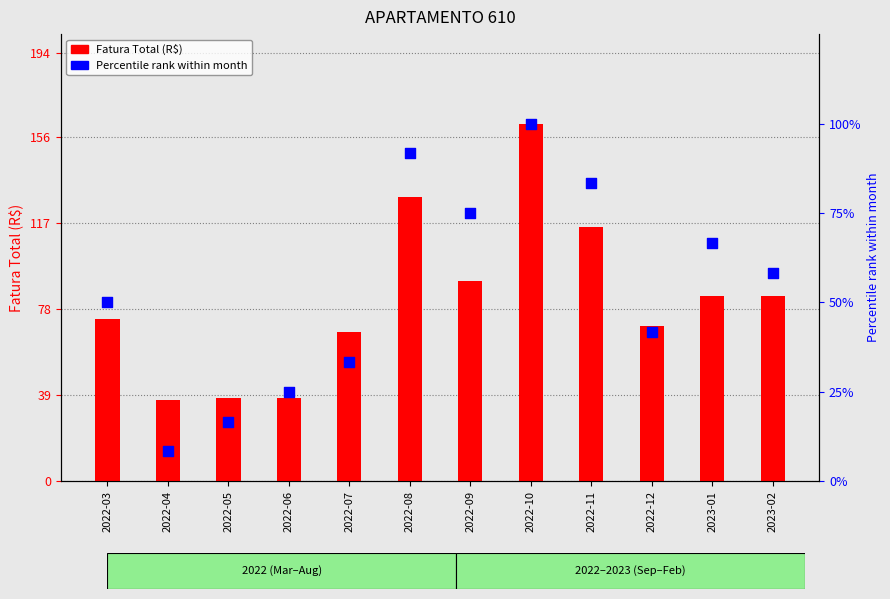

At how many categories does at least one series exceed 39?

9